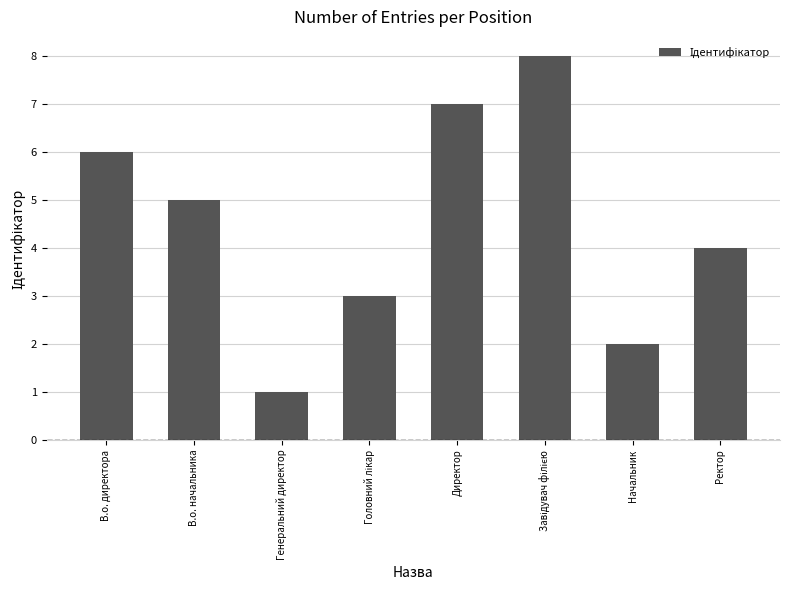

Reading left to right, extract all data points from this chart.

6	5	1	3	7	8	2	4